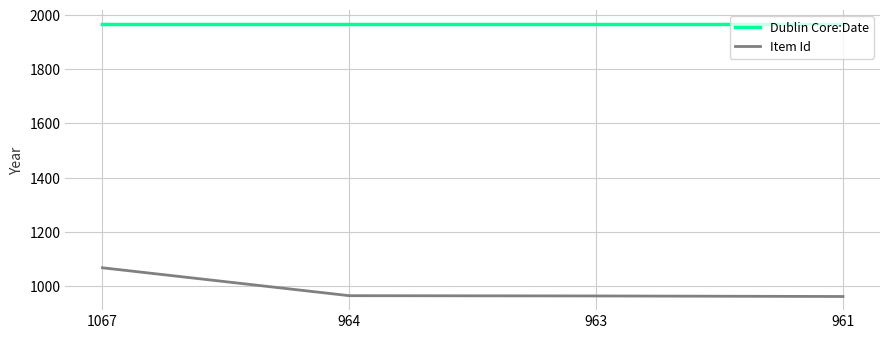

Which series has the largest range (max minus min)?

Item Id